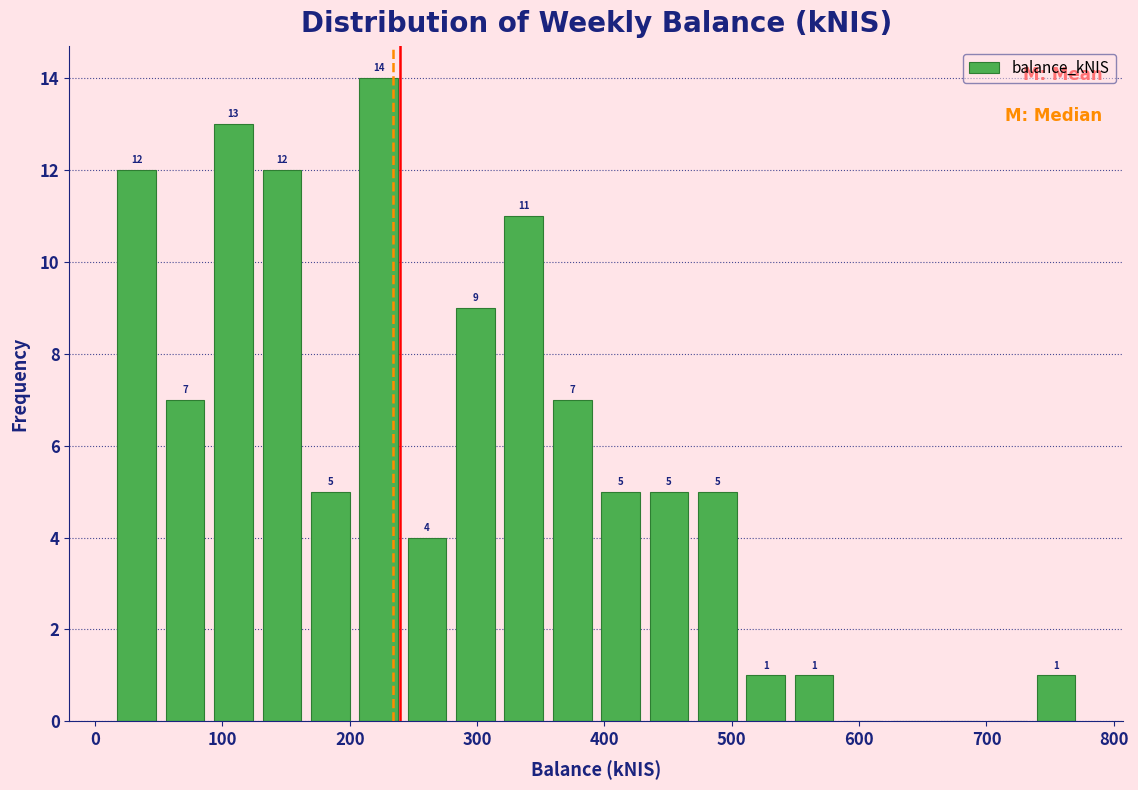

Read against the x-axis, roughly where is the centre of the tallest bar?

220